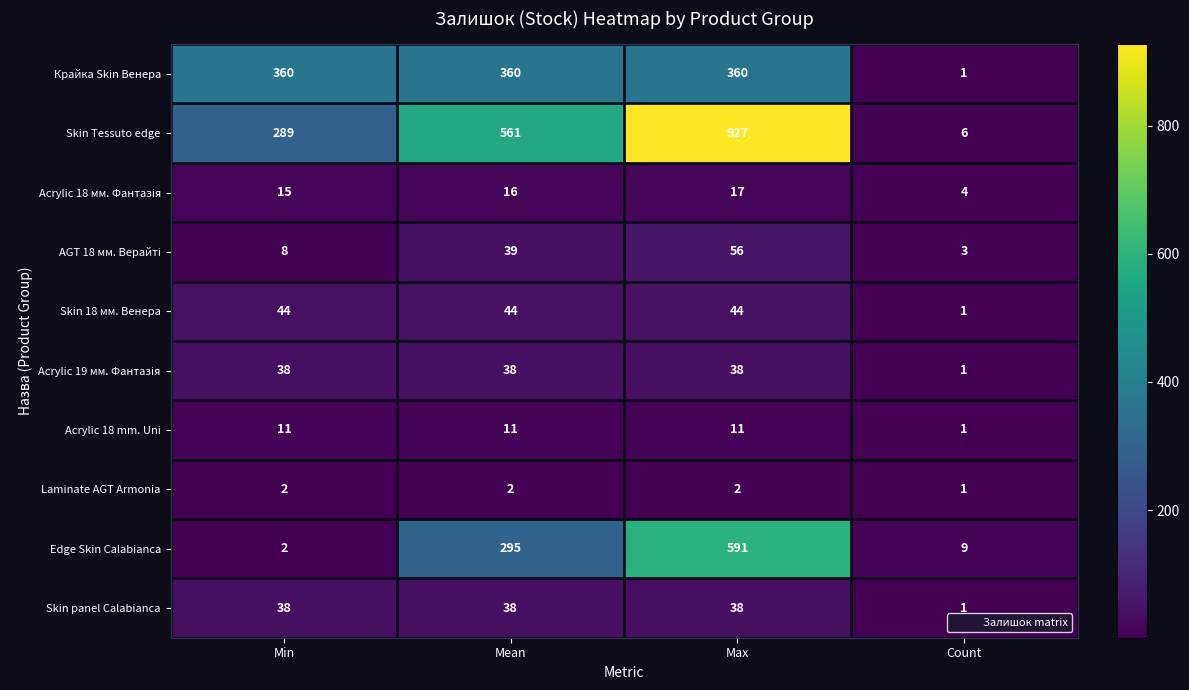

What is the approximate value of Edge Skin Calabianca at Mean, to the nearest 100?

300